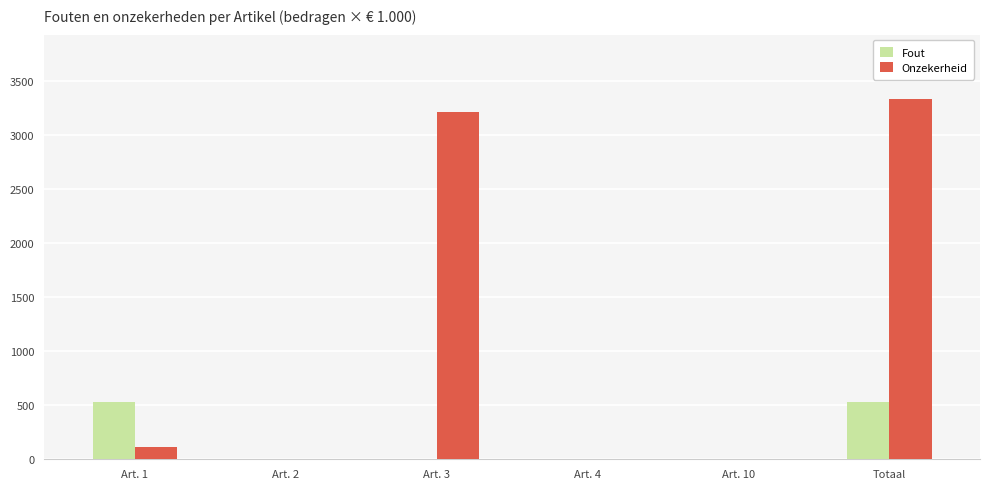

Reading left to right, transcribe all the data shown in this chart.

Fout: 530	0	0	0	0	530
Onzekerheid: 116	0	3214	0	0	3329